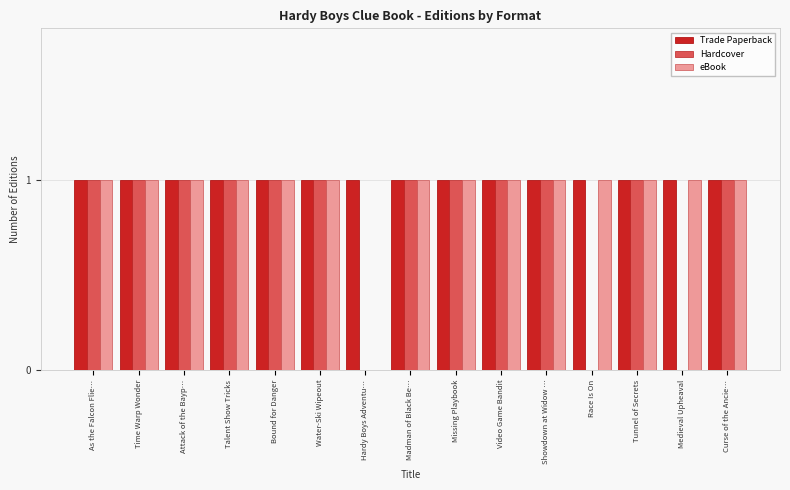

True or false: Hardcover has a value of 0 at Madman of Black Be….

False